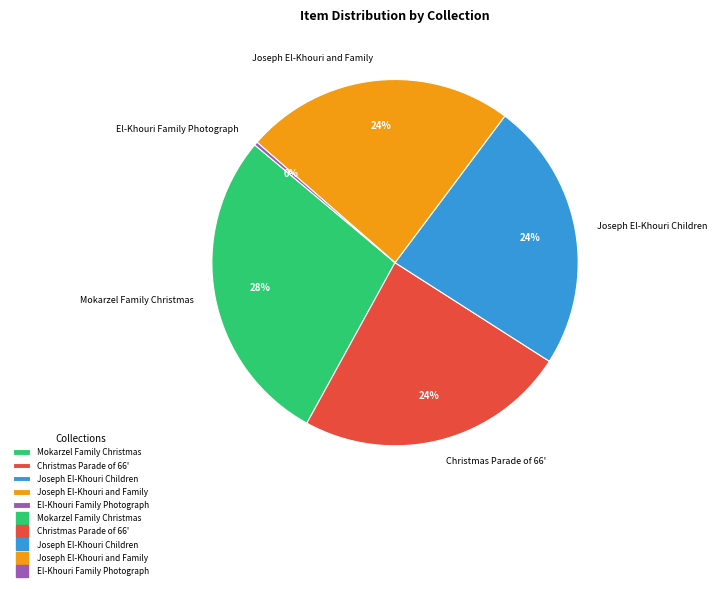

To the nearest percent, what percentage of the pie is Joseph El-Khouri and Family?

24%